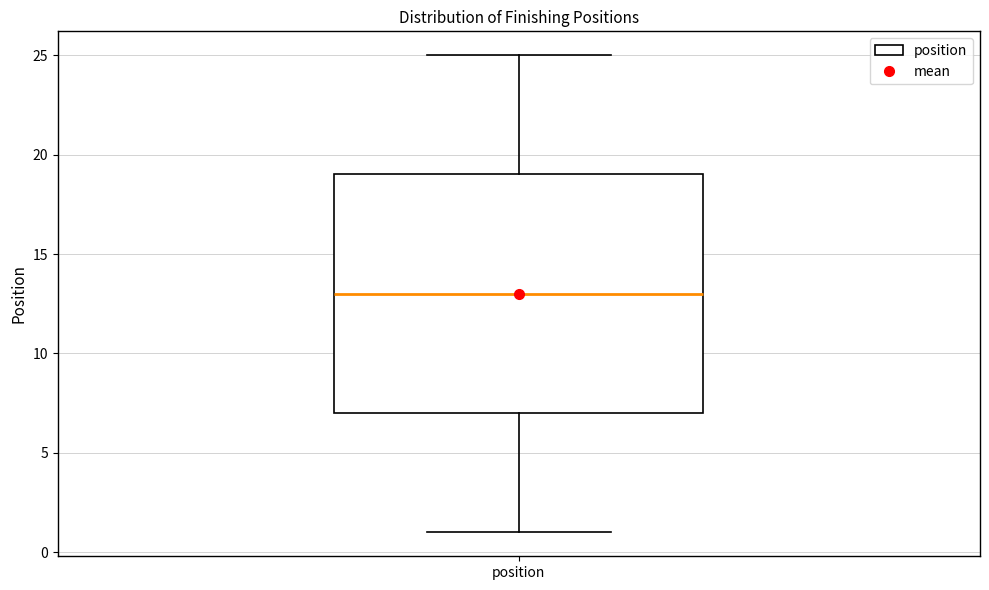

Where does the upper whisker of the box for position end on the y-axis? The values are not printed on the chart, so give them approximately, as read against the axis.

25